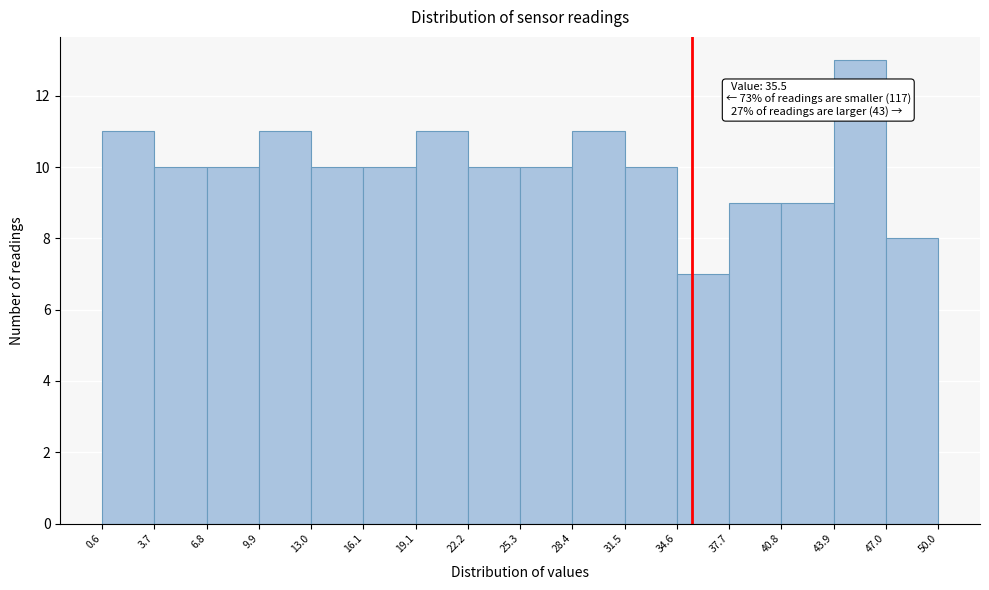

Over which range of the x-axis is the bar tallest?

43.9 to 47.0